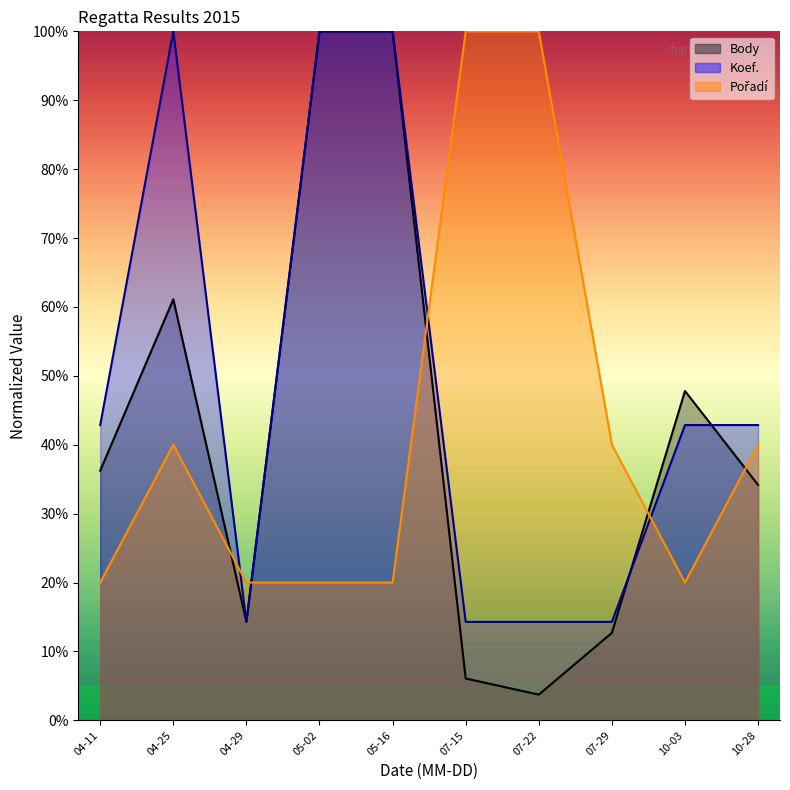

Between which two adjacent categories do Body and Koef. first intersect?

07-29 and 10-03